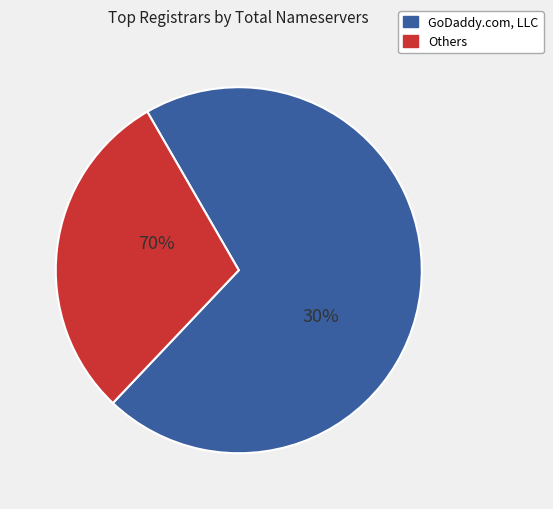

Is it true that MarkMonitor Inc. is 1% of the pie?

False